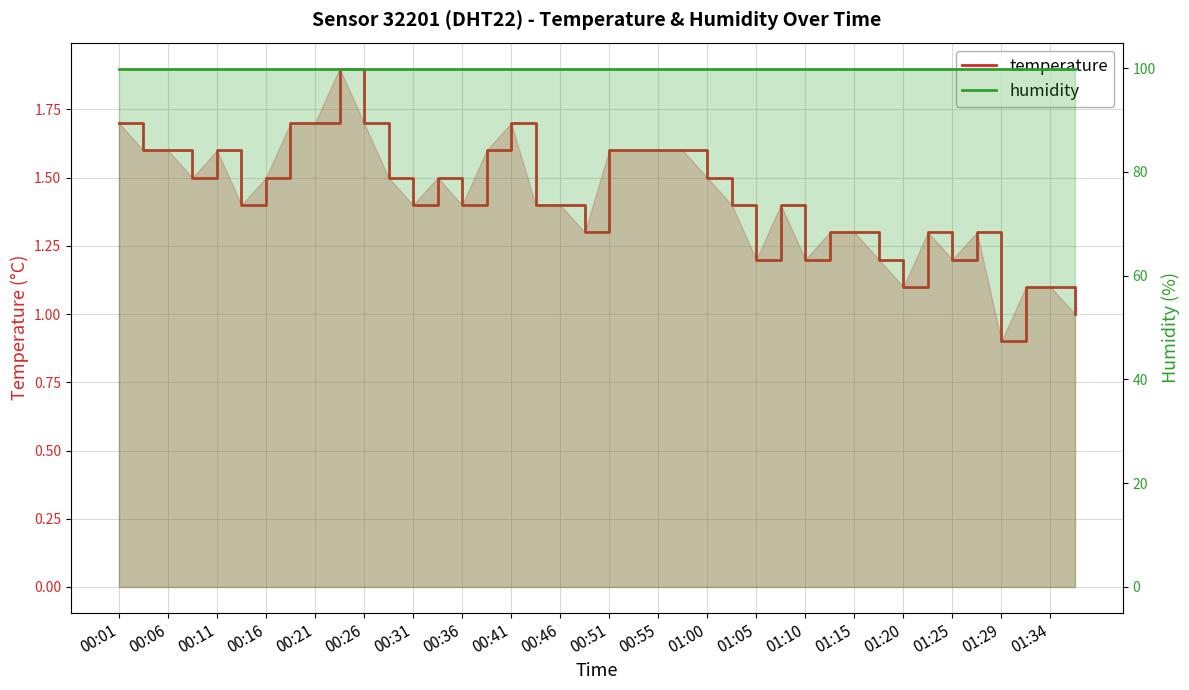

True or false: temperature and humidity cross at least once.

False